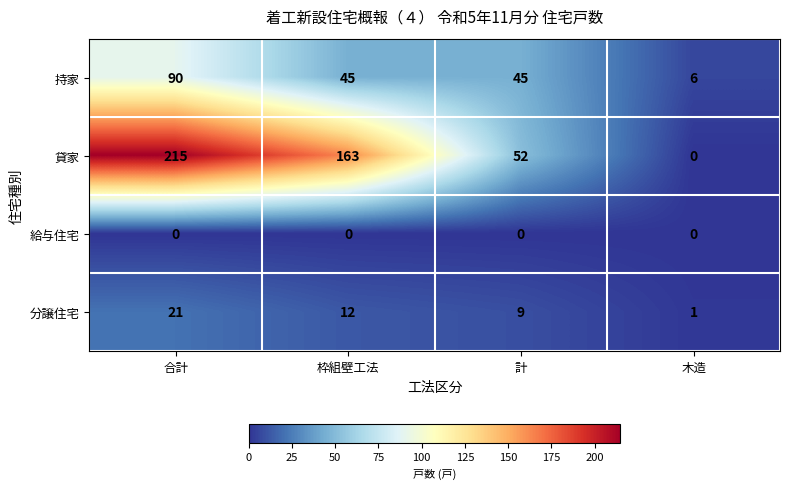

At which category is the sum across all series the highest?

合計